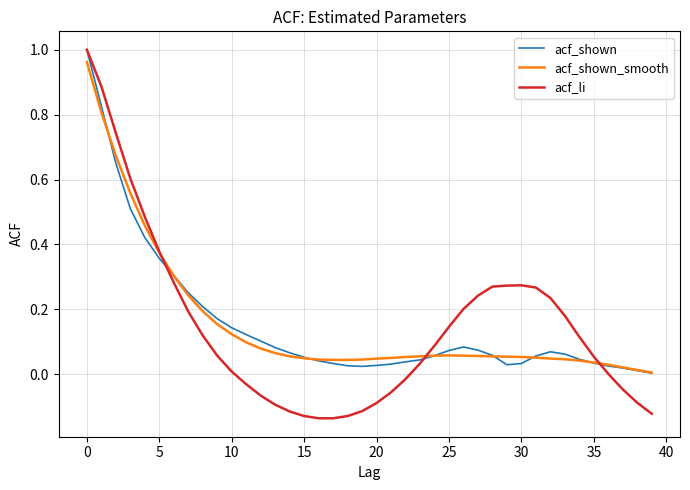

Which series has the widest spread of values?

acf_li